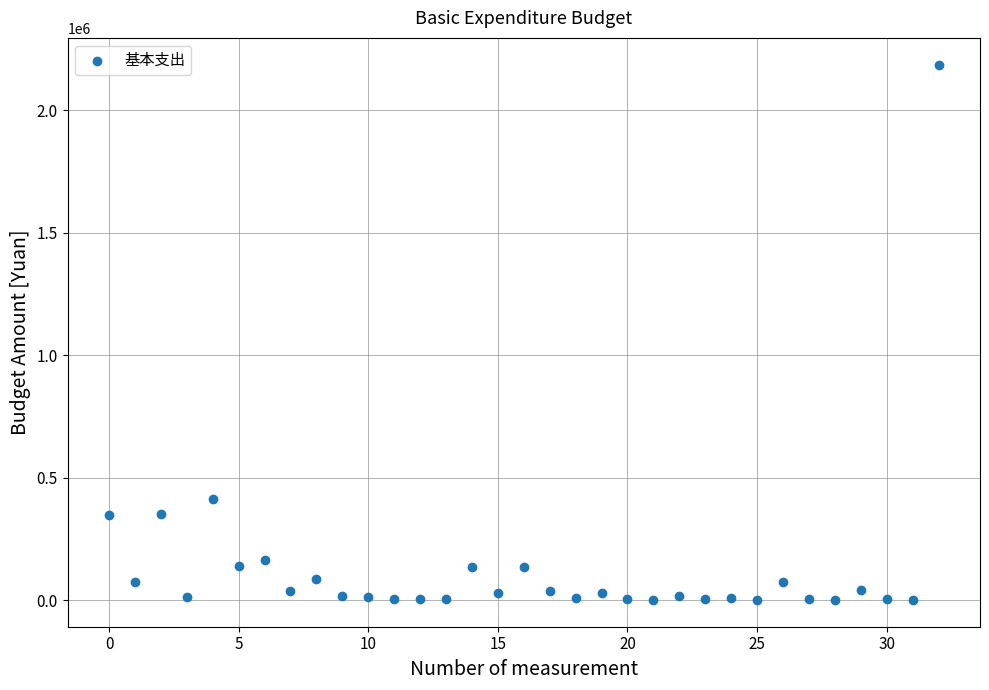

What is the range of Y values (max minus min)?

2185051.9